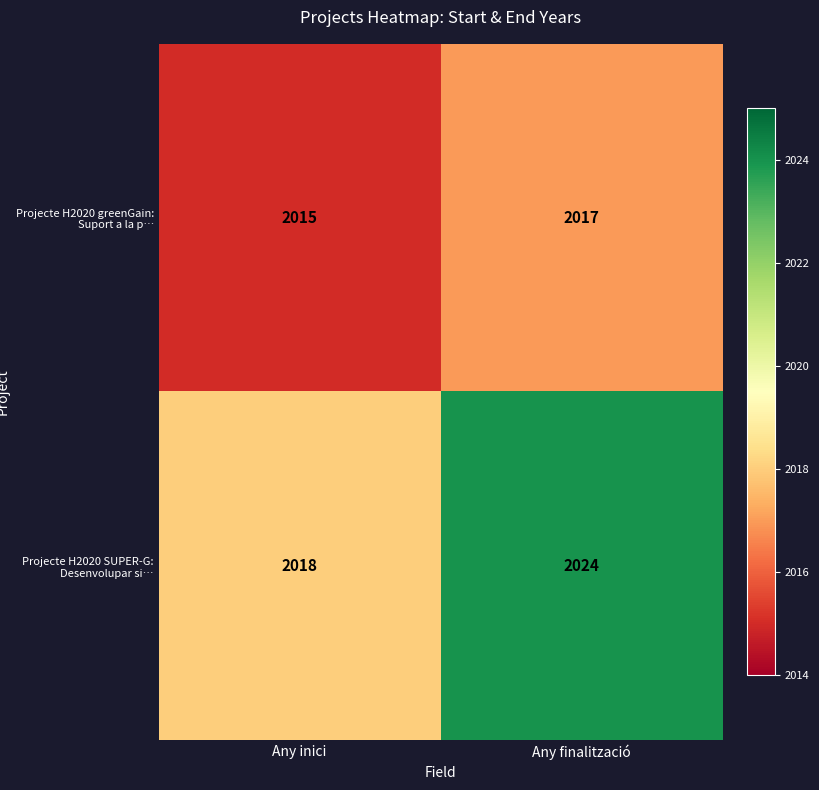

Which label corresponds to the largest value in the chart?

Any finalització